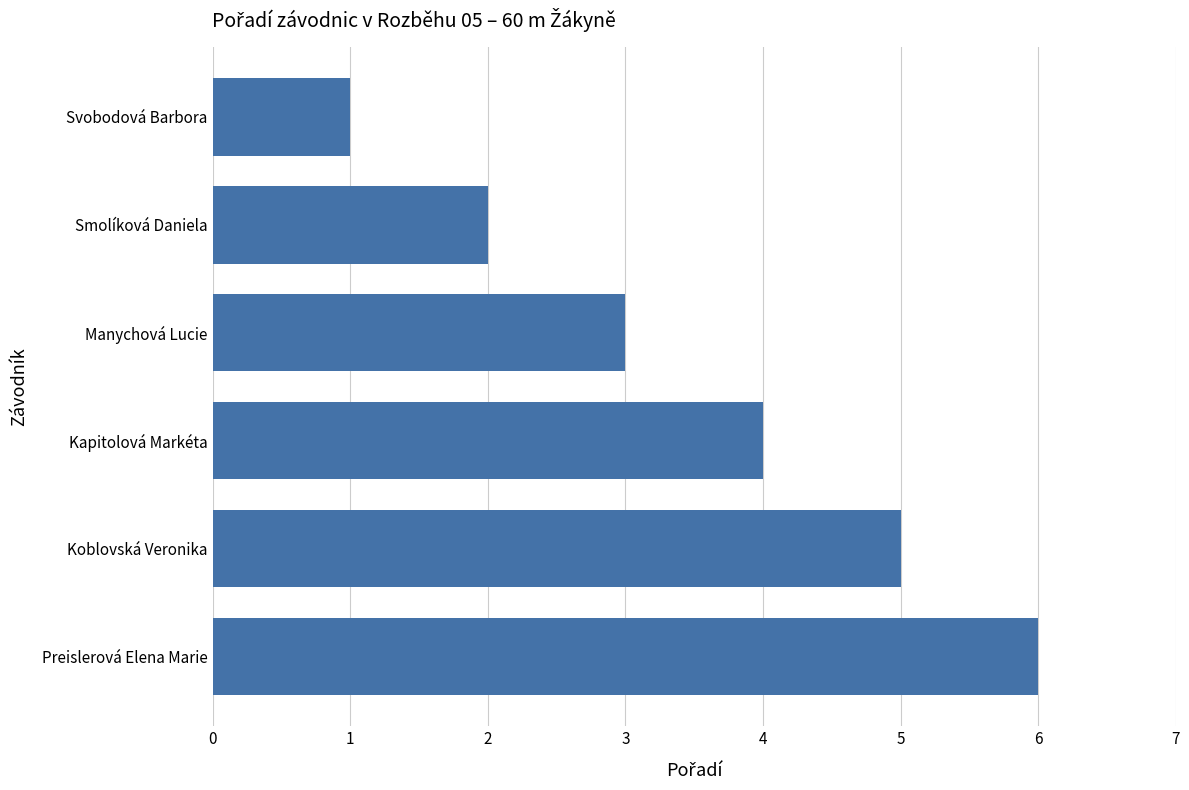

Reading top to bottom, extract all data points from this chart.

1	2	3	4	5	6